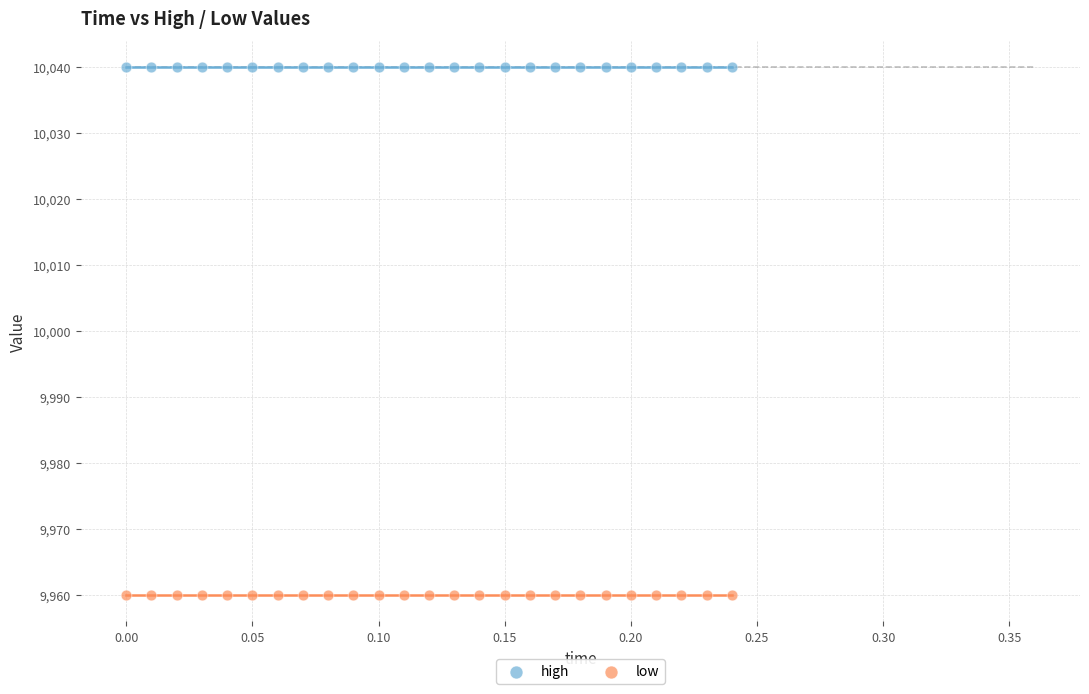

Which series contains the lowest Y value?

low